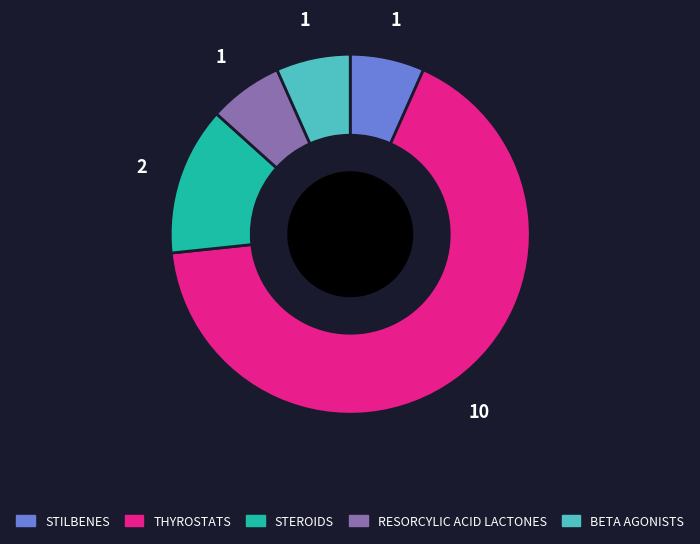

Do THYROSTATS and STEROIDS together represent more than half of the pie?

Yes